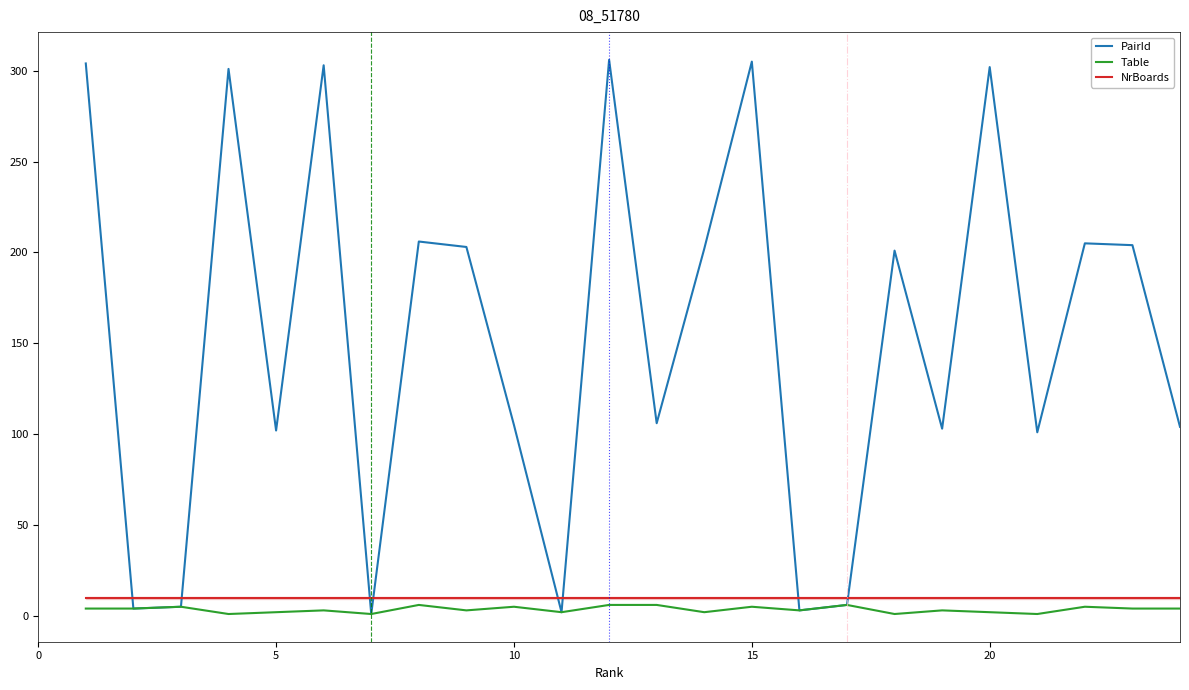

What is the maximum value shown in the chart?

306